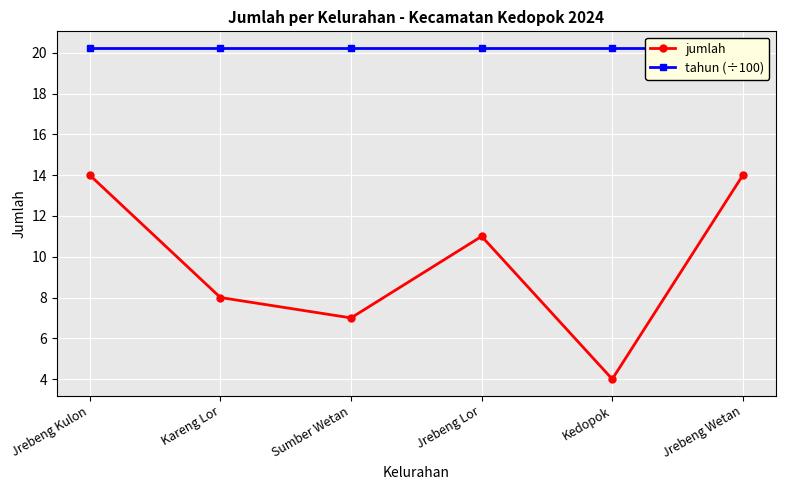

The tahun (÷100) series shows 20.2 at Sumber Wetan. True or false?

True